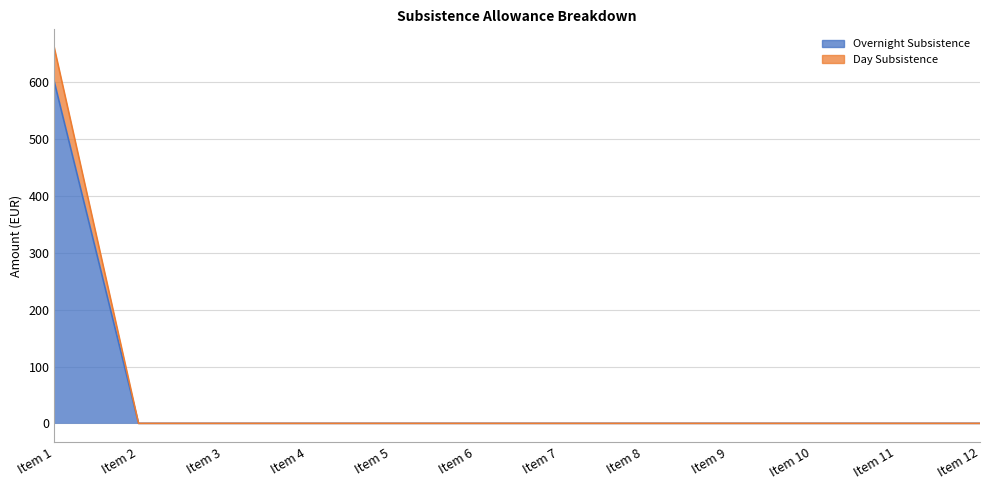

Reading left to right, what are all the values shown in this chart?

Overnight Subsistence: 600	0	0	0	0	0	0	0	0	0	0	0
Day Subsistence: 660	0	0	0	0	0	0	0	0	0	0	0